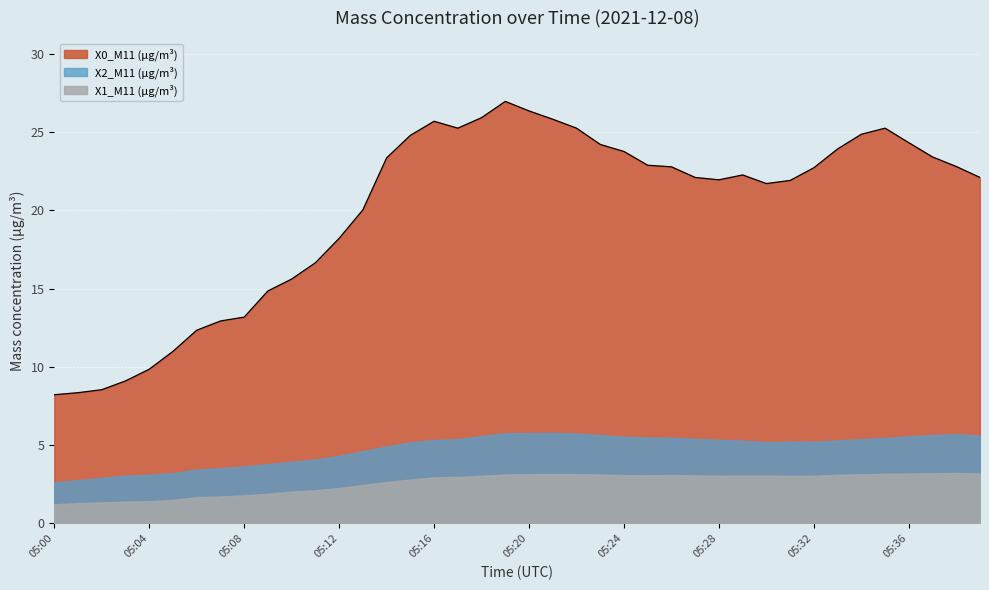

True or false: X2_M11 (μg/m³) and X1_M11 (μg/m³) intersect in this chart.

False